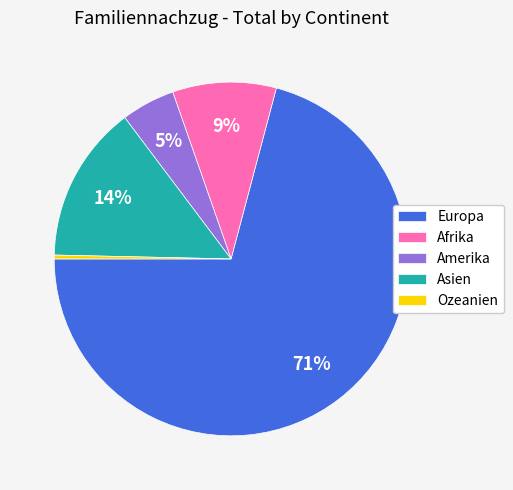

To the nearest percent, what portion does Afrika represent?

9%